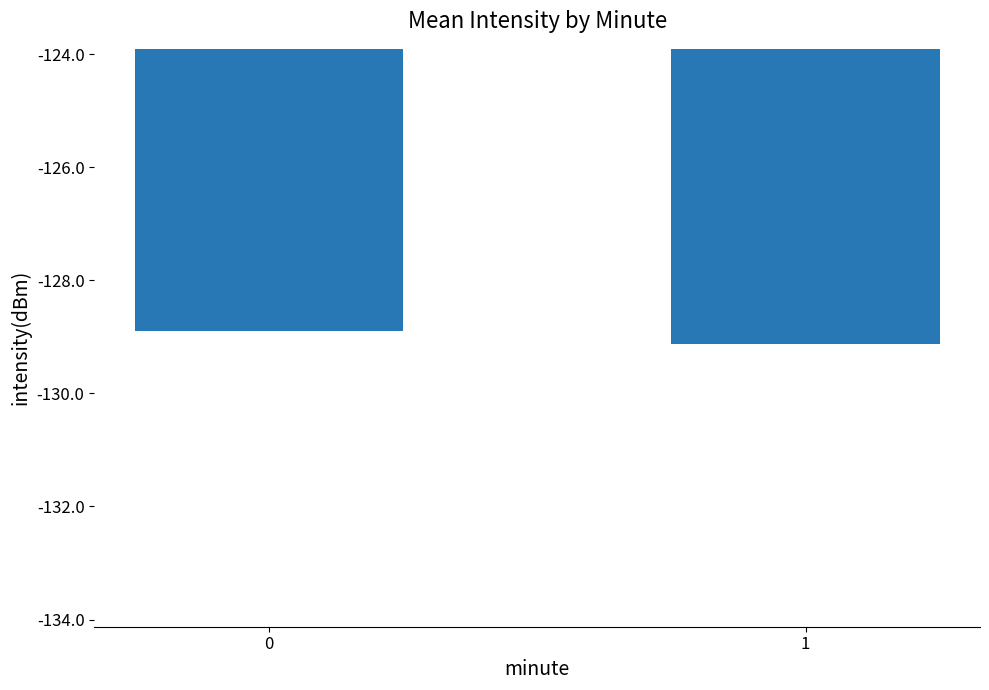

List the labels in order of value, smallest first.

1, 0